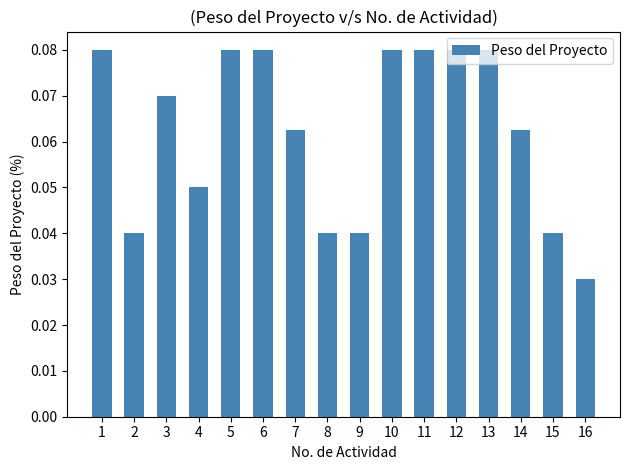

Where is the data nearest to the value 0?

16